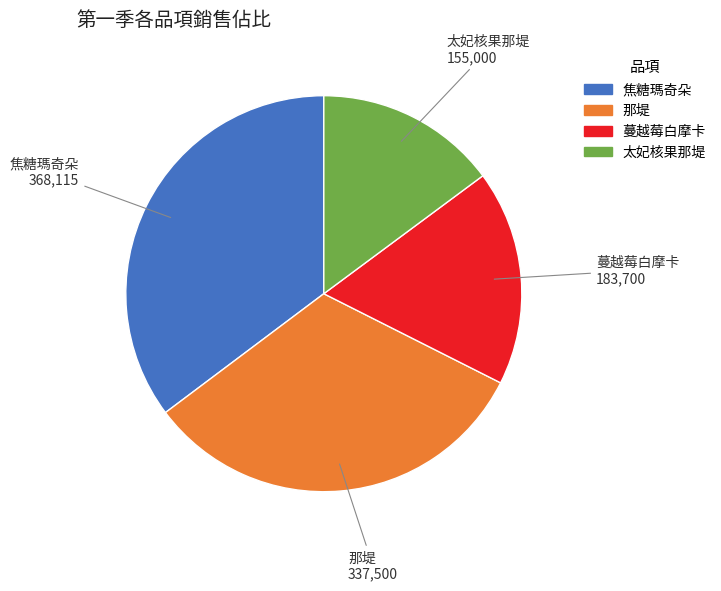

Do 焦糖瑪奇朵 and 那堤 together represent more than half of the pie?

Yes